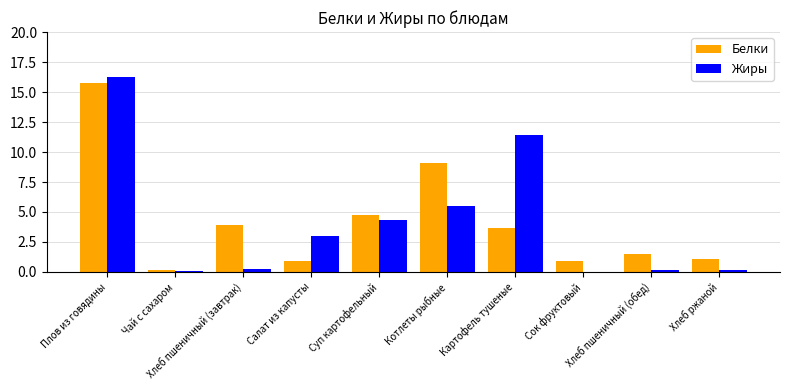

How many data points in Жиры are above 3?

5